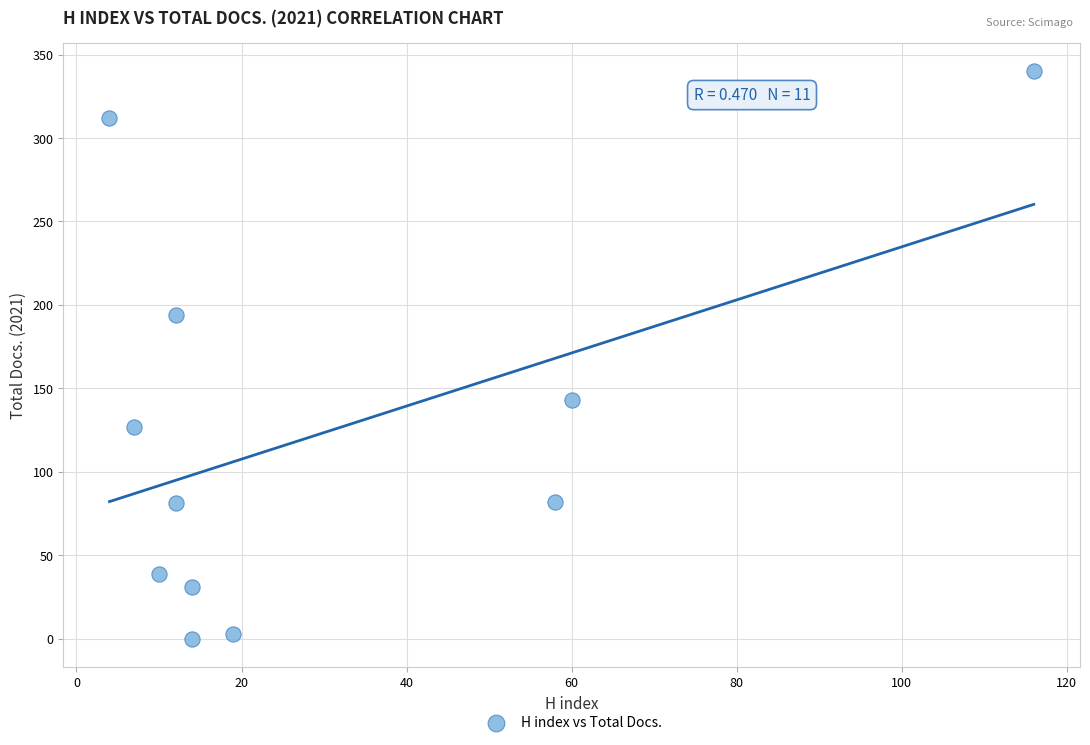

What is the average X value?

30